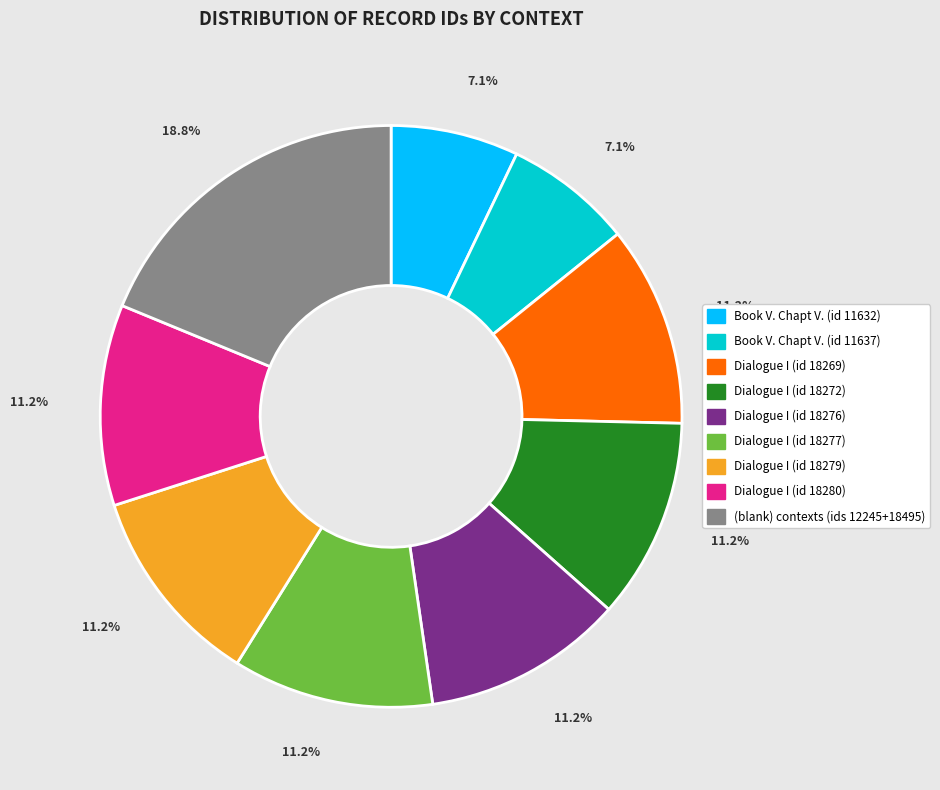

Does any single category account for the majority?

No